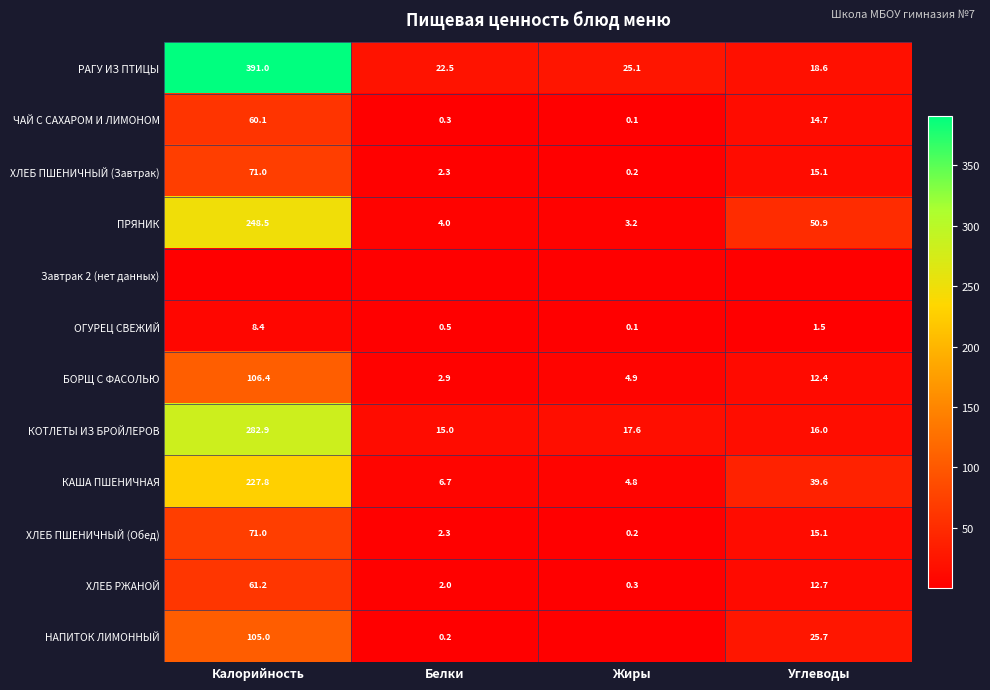

Where is ПРЯНИК nearest to the value 125?

Углеводы